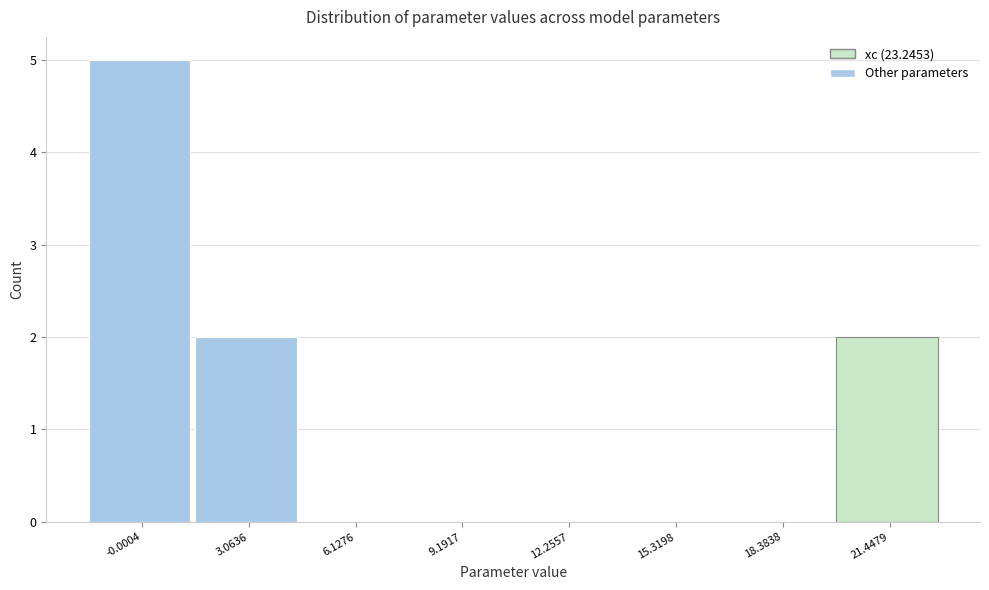

Reading left to right, transcribe all the data shown in this chart.

-0.0004=5	3.0636=2	6.1276=0	9.1917=0	12.2557=0	15.3198=0	18.3838=0	21.4479=2